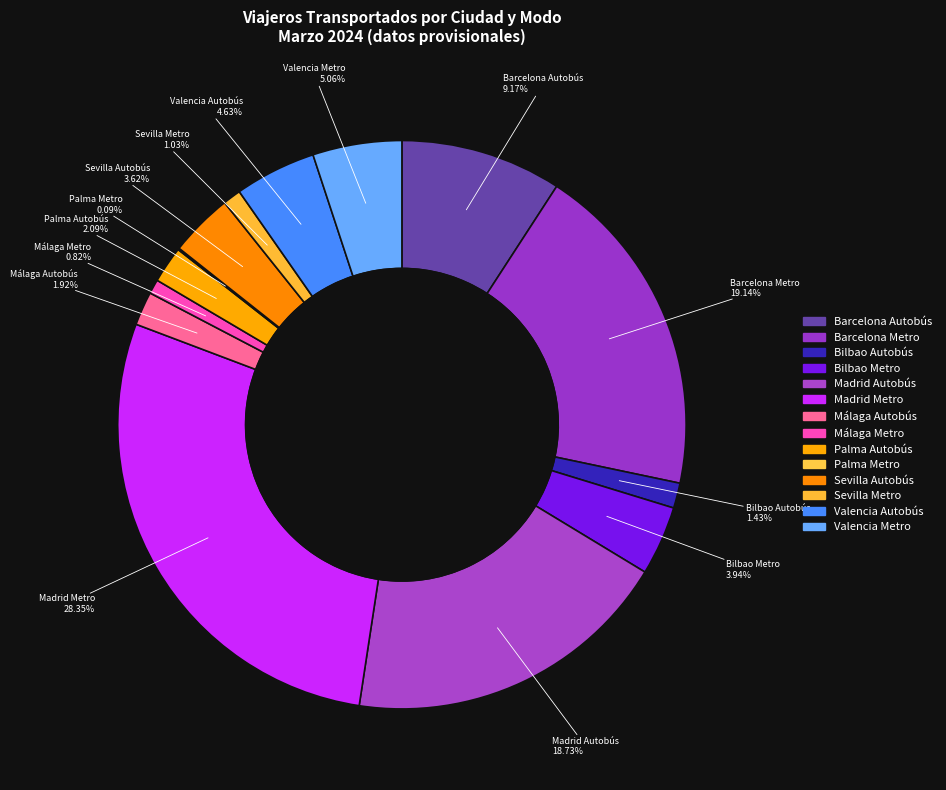

What is the change in value from Barcelona Autobús to Valencia Metro?

-8558.6